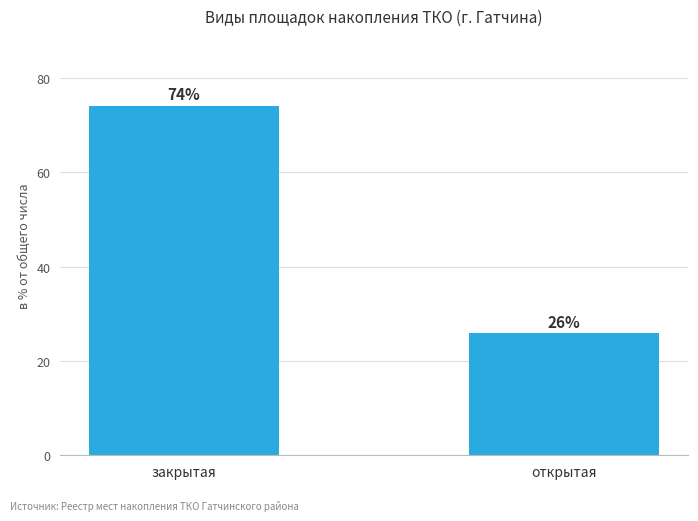

The value at закрытая is 126.2. True or false?

False